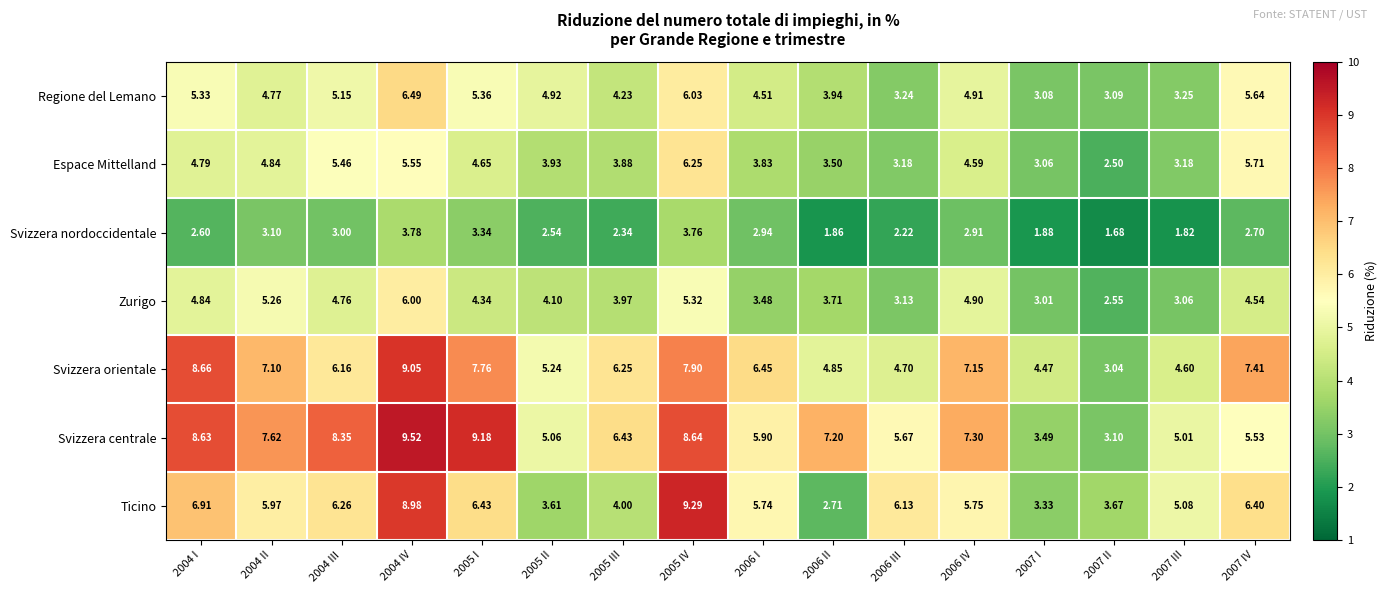

Which series has the largest range (max minus min)?

Ticino